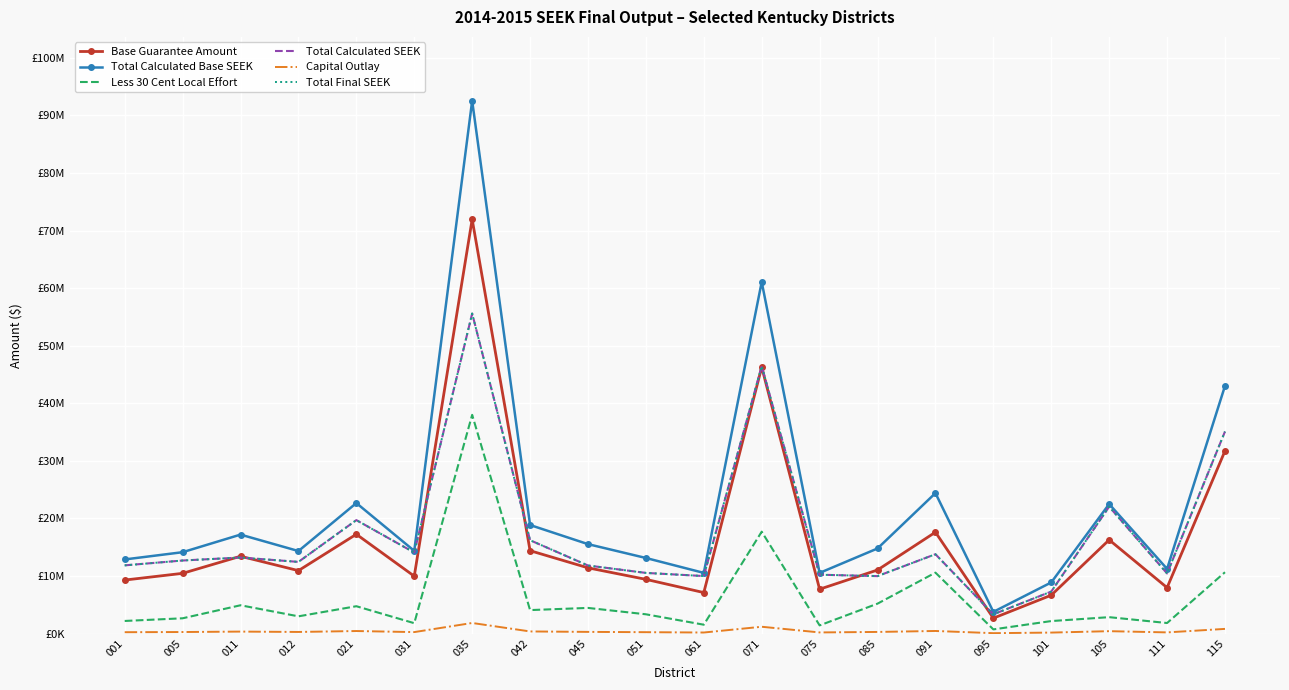

True or false: Total Final SEEK and Total Calculated SEEK intersect in this chart.

False